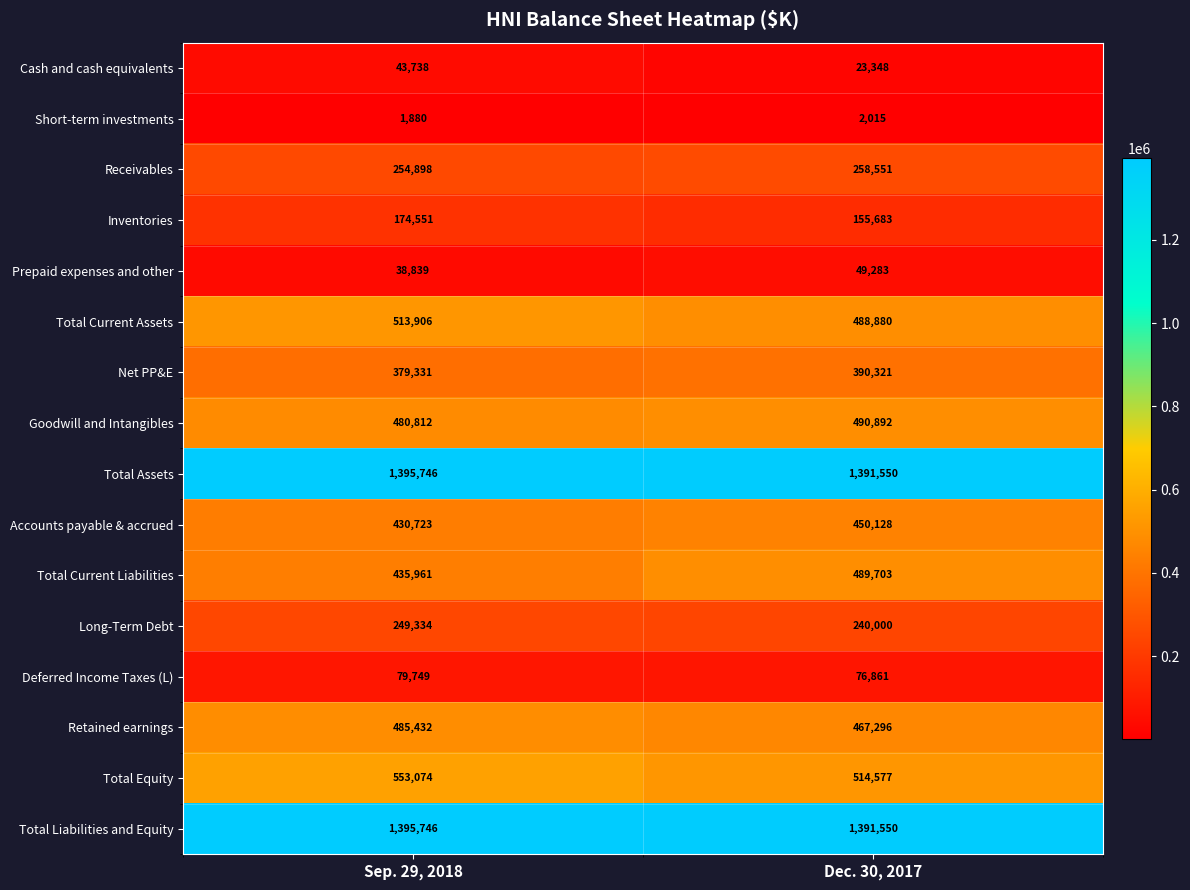

What is the smallest value displayed?

1880